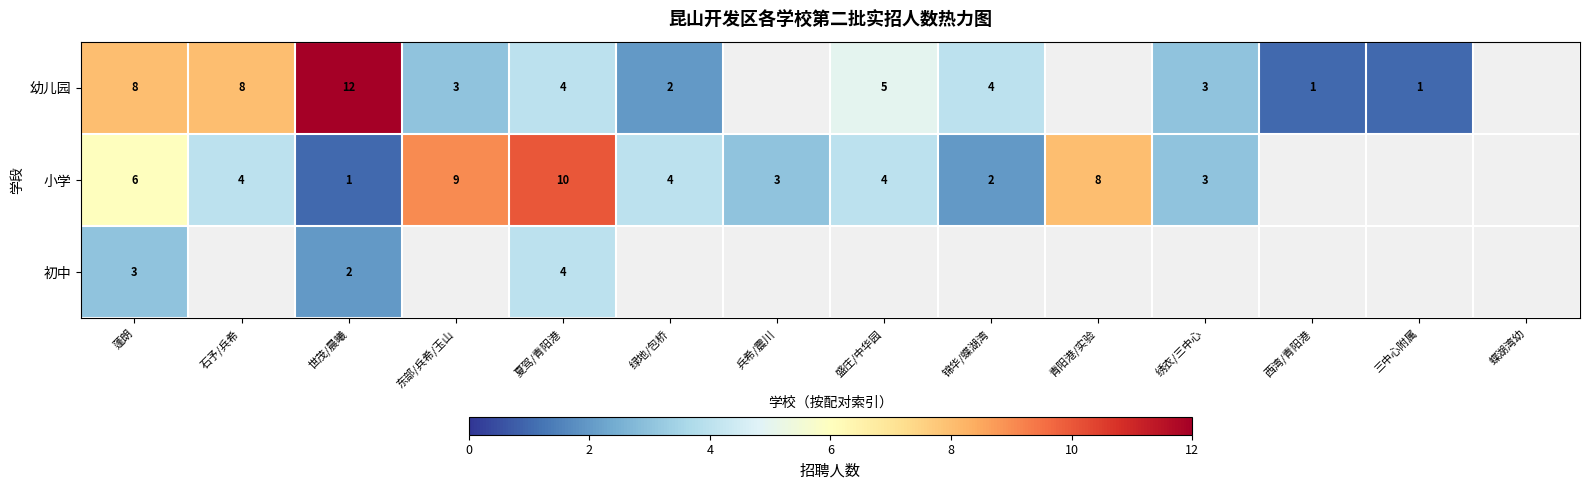

The 幼儿园 series shows 12 at 世茂/晨曦. True or false?

True